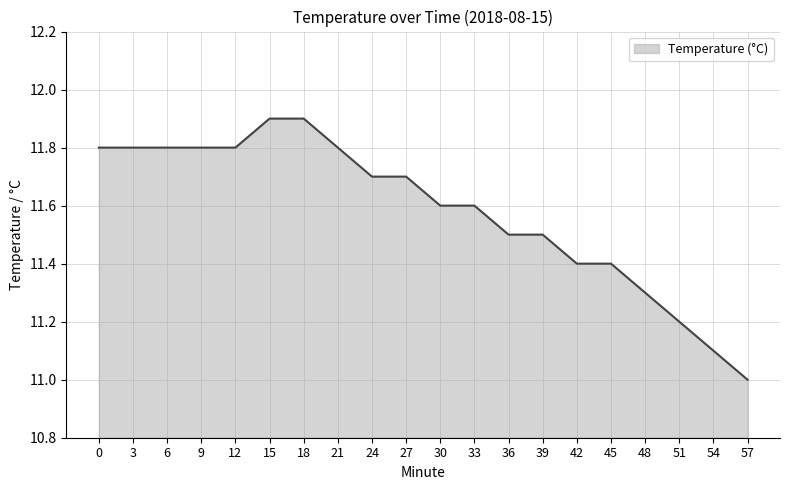

What is the difference between the second highest and second lowest values?

0.8